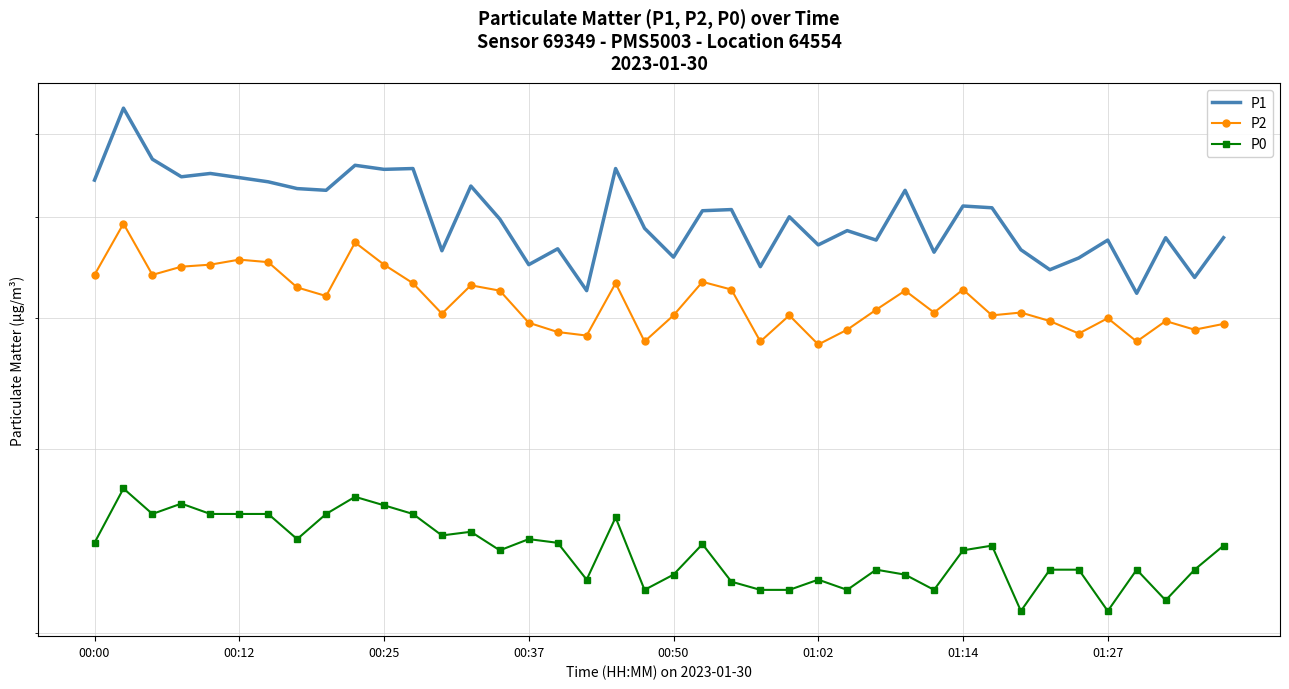

Which series changed the most between 28 and 34?

P1